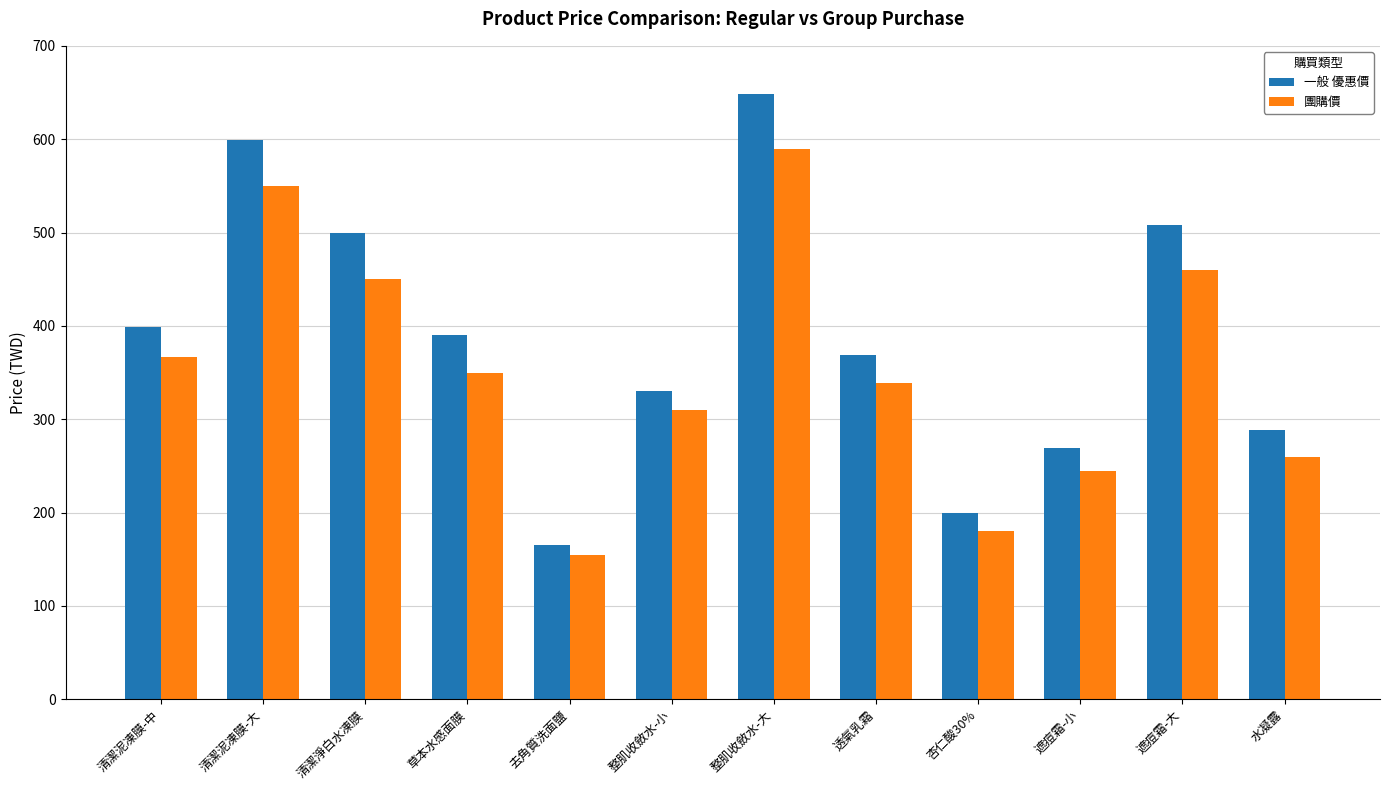

What are all the series names shown in the legend?

一般 優惠價, 團購價